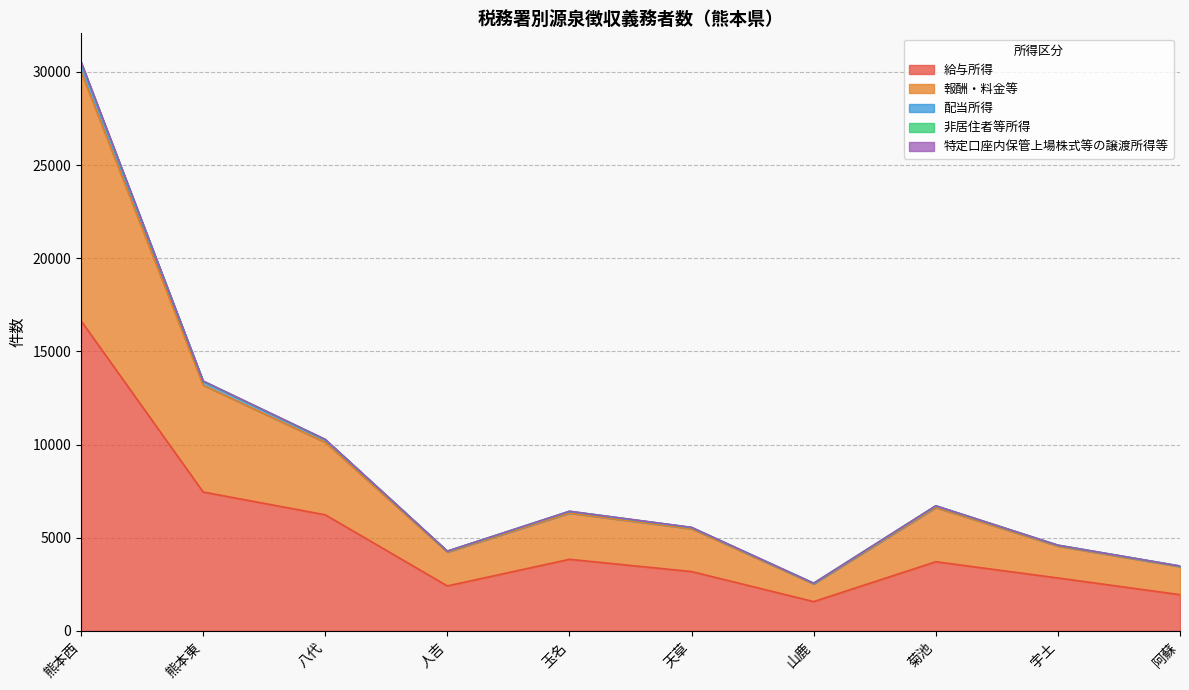

What is the minimum value for 給与所得?

1575